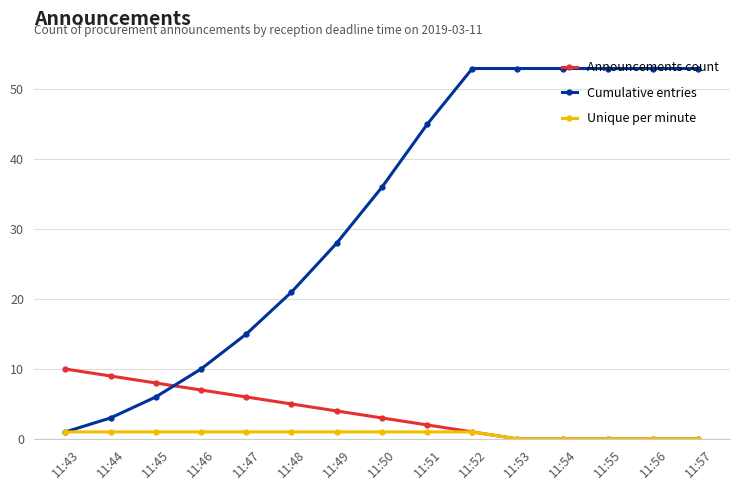

The value of Cumulative entries at 11:45 is 6. True or false?

True